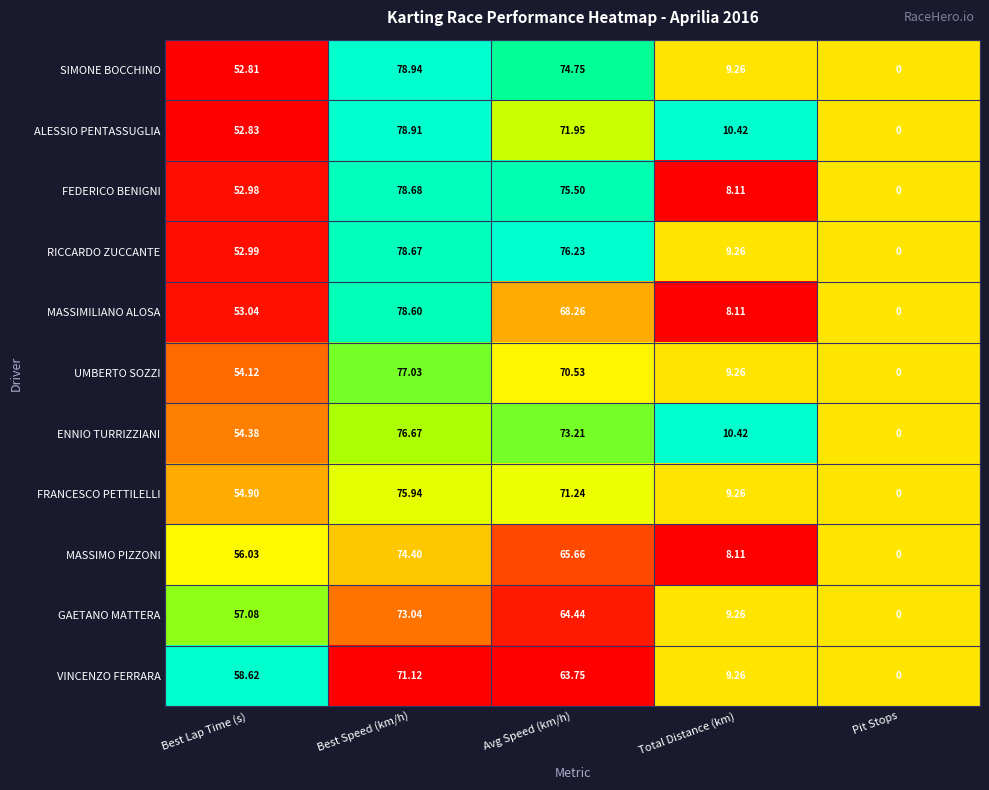

At which category is the sum across all series the highest?

Best Speed (km/h)